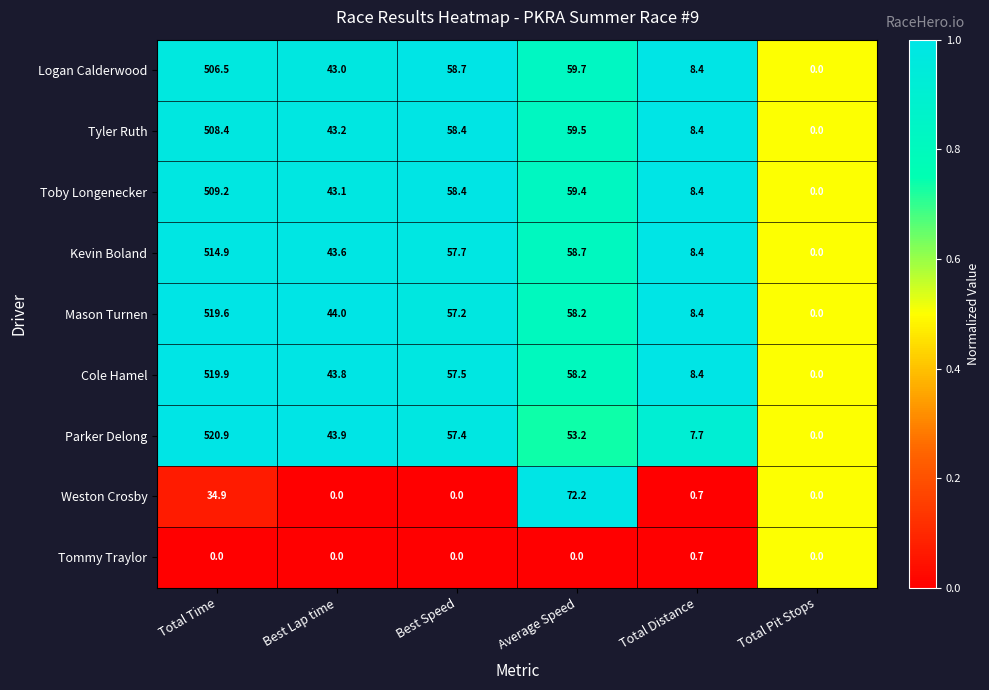

The Tommy Traylor series shows -0.3 at Average Speed. True or false?

False